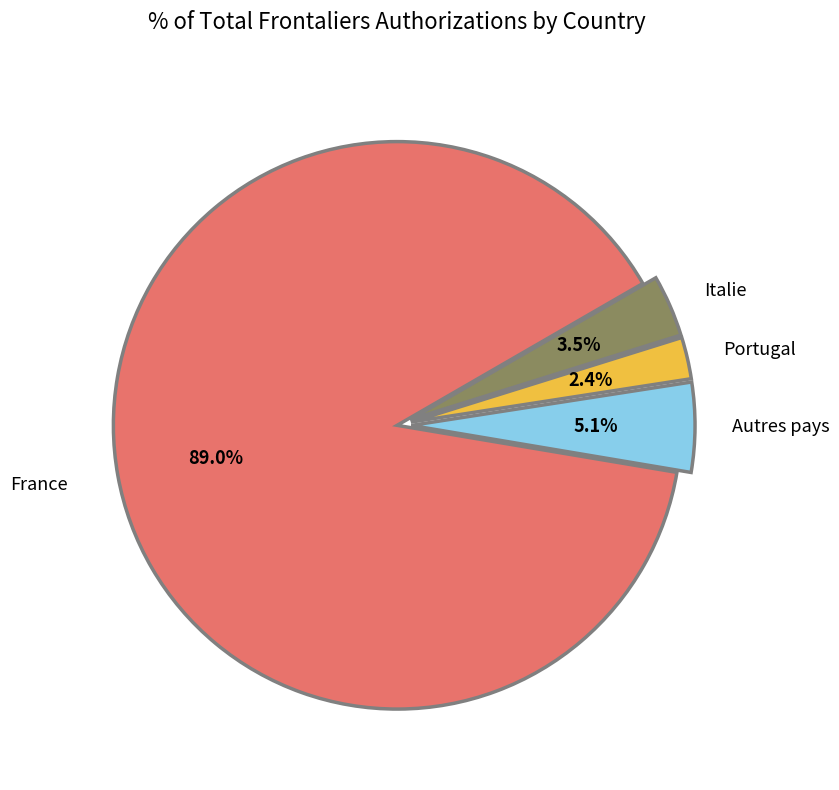

Is there any slice that represents more than half of the pie?

Yes